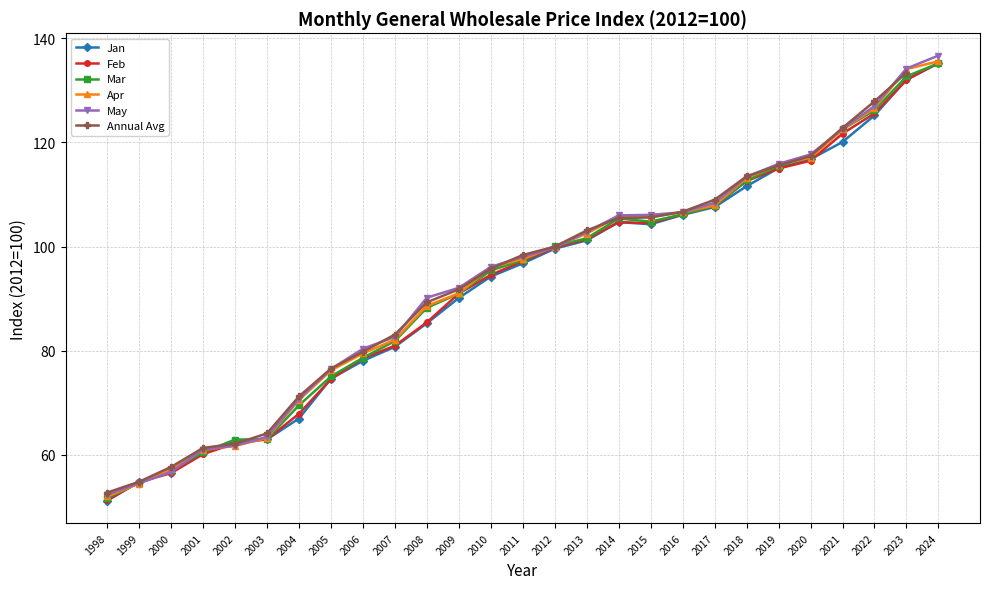

What is the approximate value of Jan at 2021?

120.1